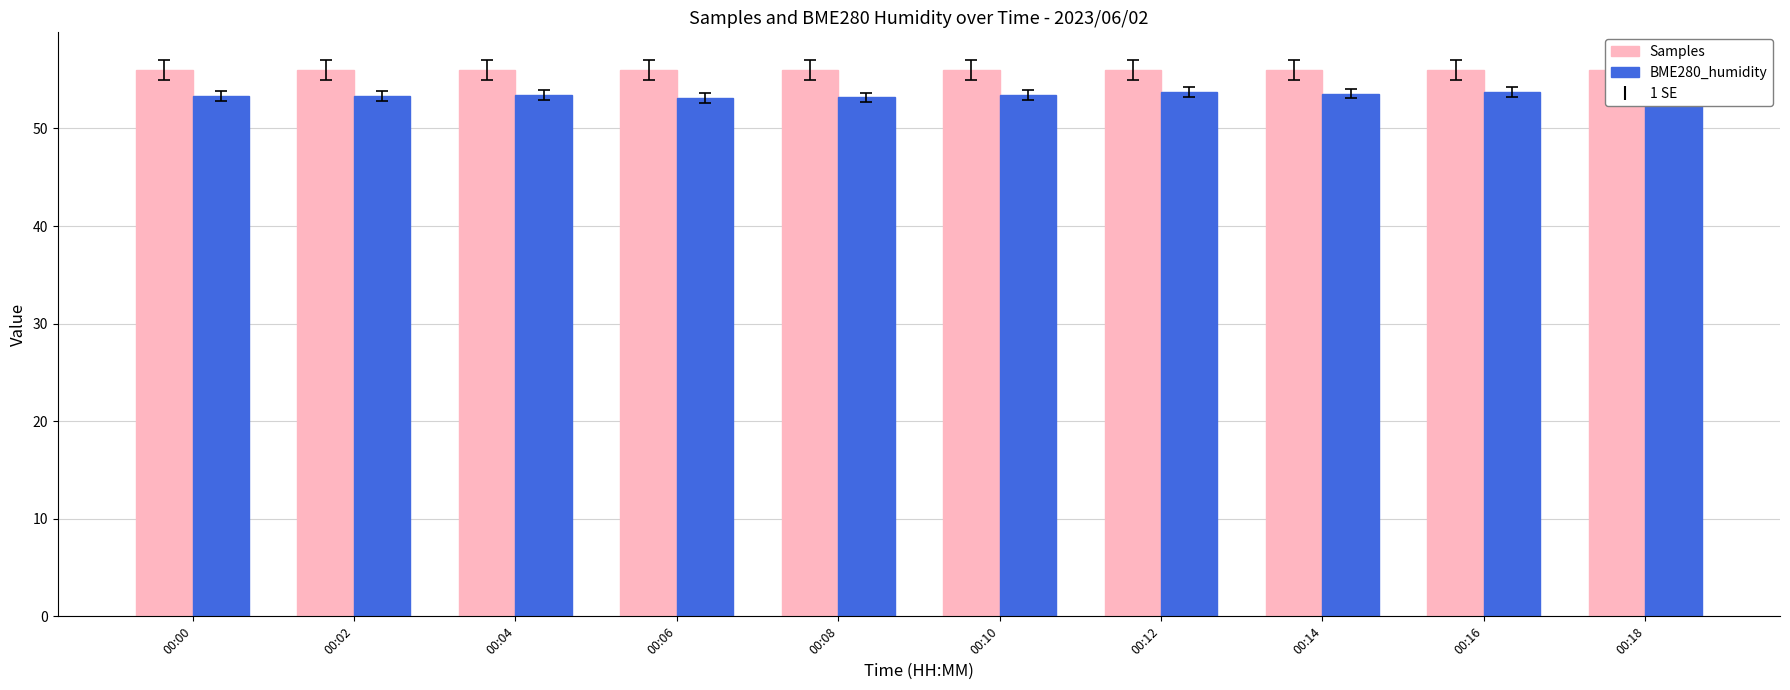

Which series has the largest total across all categories?

Samples